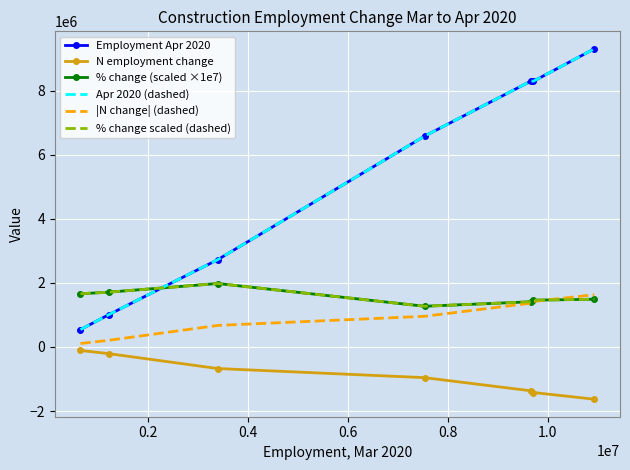

Reading left to right, extract all data points from this chart.

Employment Apr 2020: 541880.0	1008861.0	2723566.0	6577673.0	8296027.0	8292378.0	9301239.0
N employment change: -107911.0	-208623.0	-672544.0	-957134.0	-1367285.0	-1421055.0	-1629678.0
% change (scaled ×1e7): 1660000.0	1710000.0	1980000.0	1270000.0	1410000.0	1460000.0	1490000.0
Apr 2020 (dashed): 541880.0	1008861.0	2723566.0	6577673.0	8296027.0	8292378.0	9301239.0
|N change| (dashed): 107911.0	208623.0	672544.0	957134.0	1367285.0	1421055.0	1629678.0
% change scaled (dashed): 1660000.0	1710000.0	1980000.0	1270000.0	1410000.0	1460000.0	1490000.0